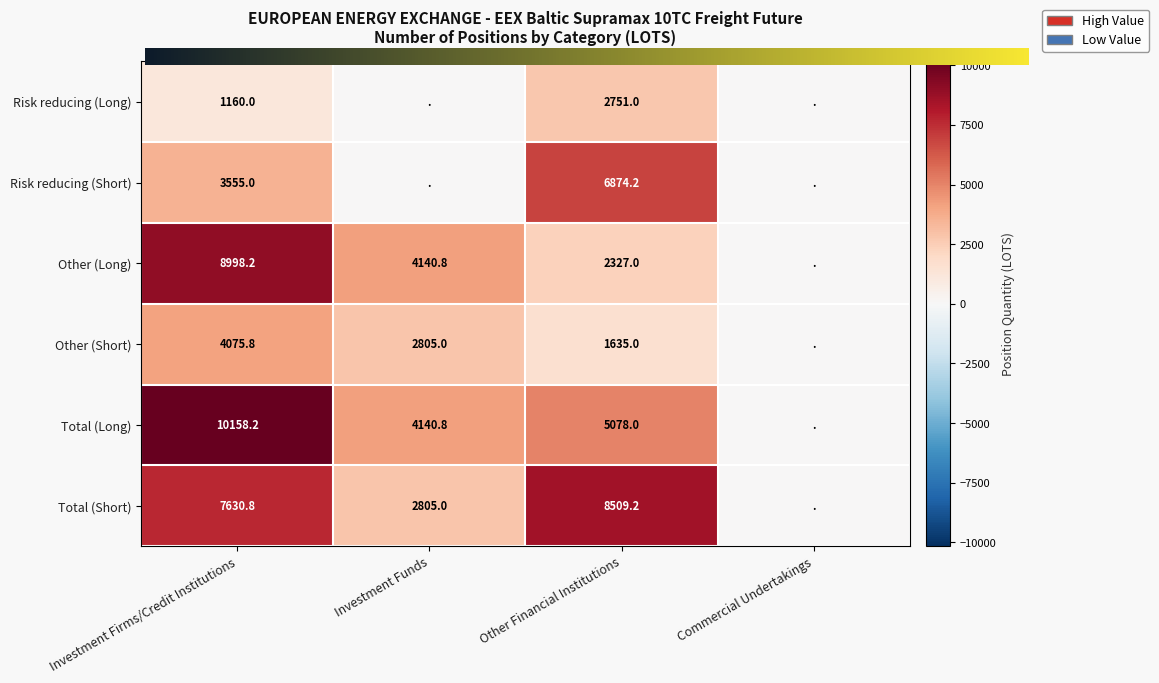

What is the maximum value for Total (Short)?

8509.2